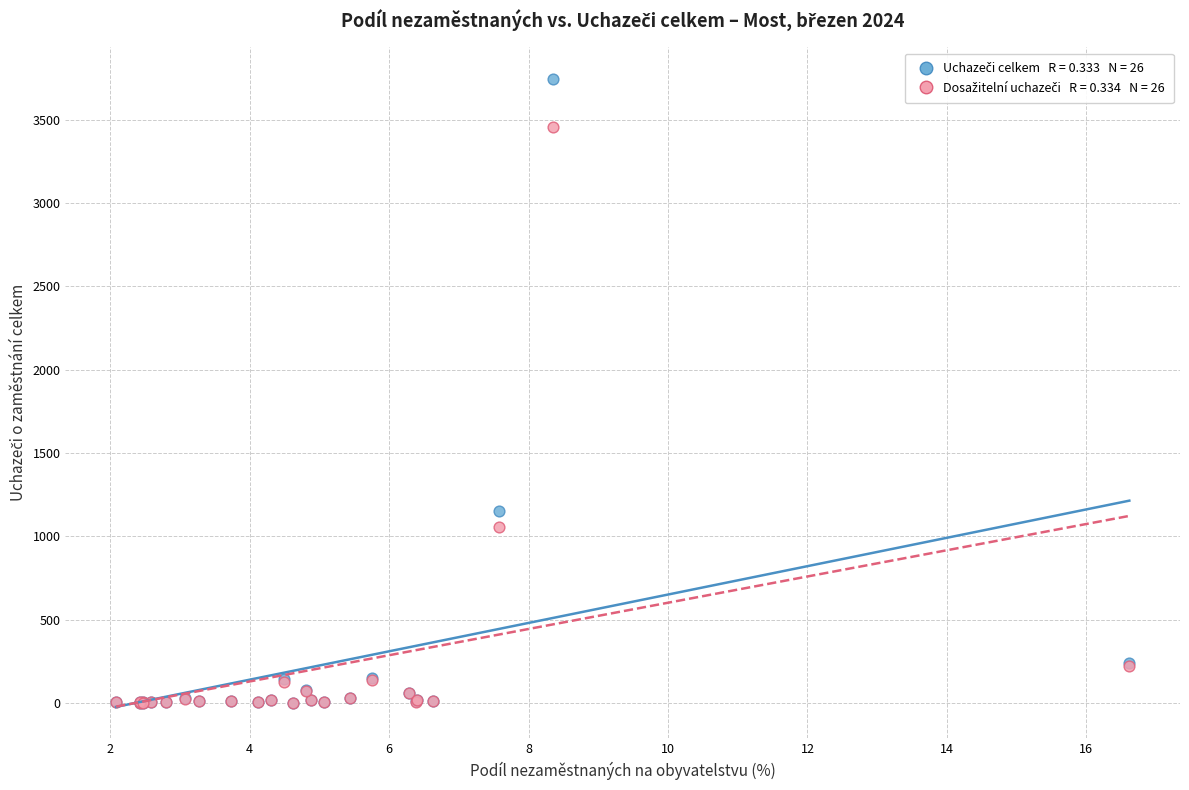

Across all series, what Y value is closest to 1874?

1150